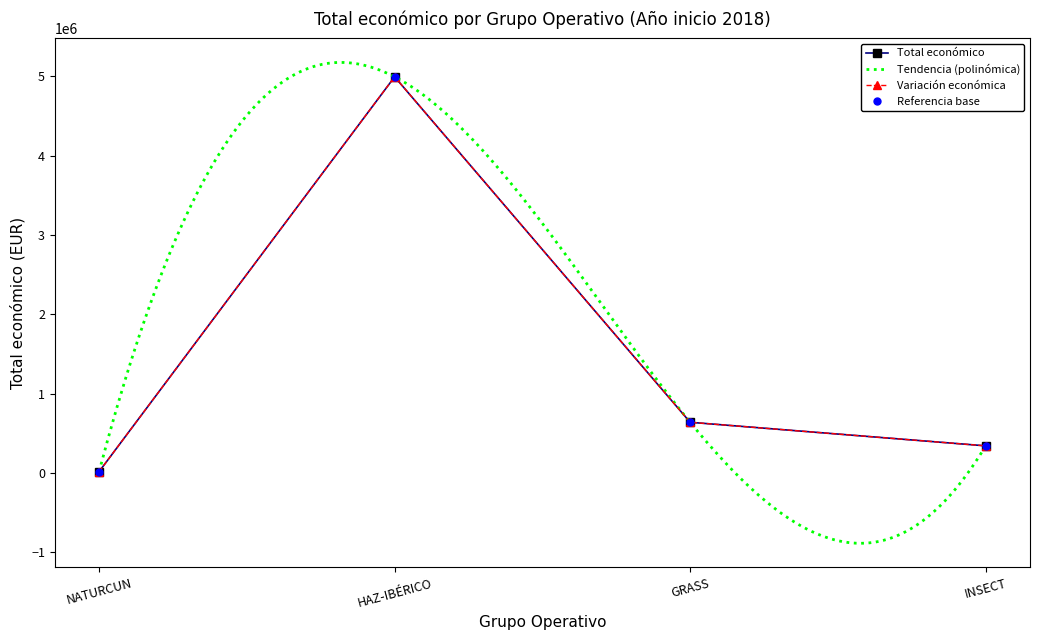

Where is the data nearest to the value 2507600?

GRASS